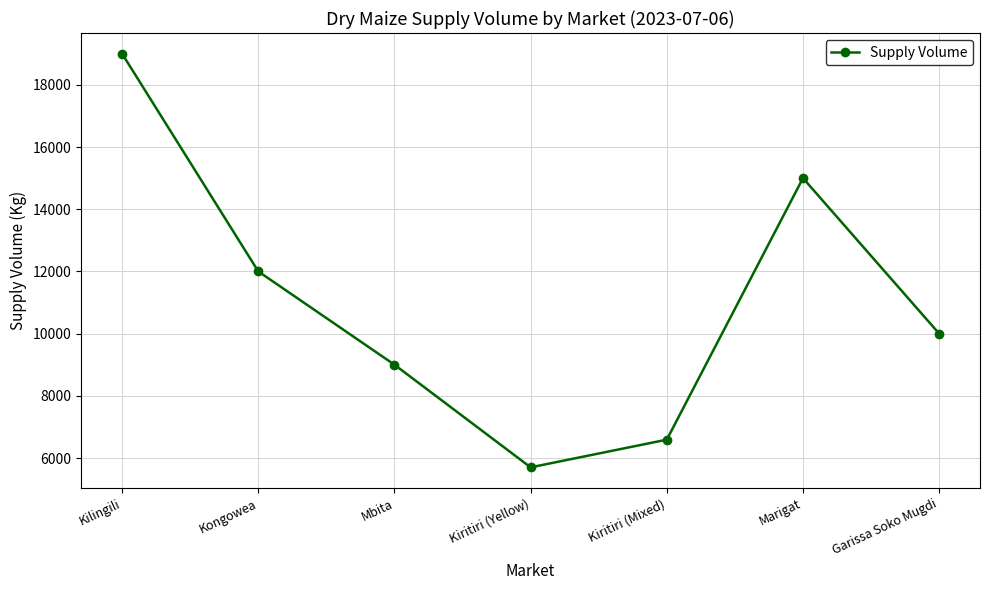

At which category does the data reach its first local valley?

Kiritiri (Yellow)